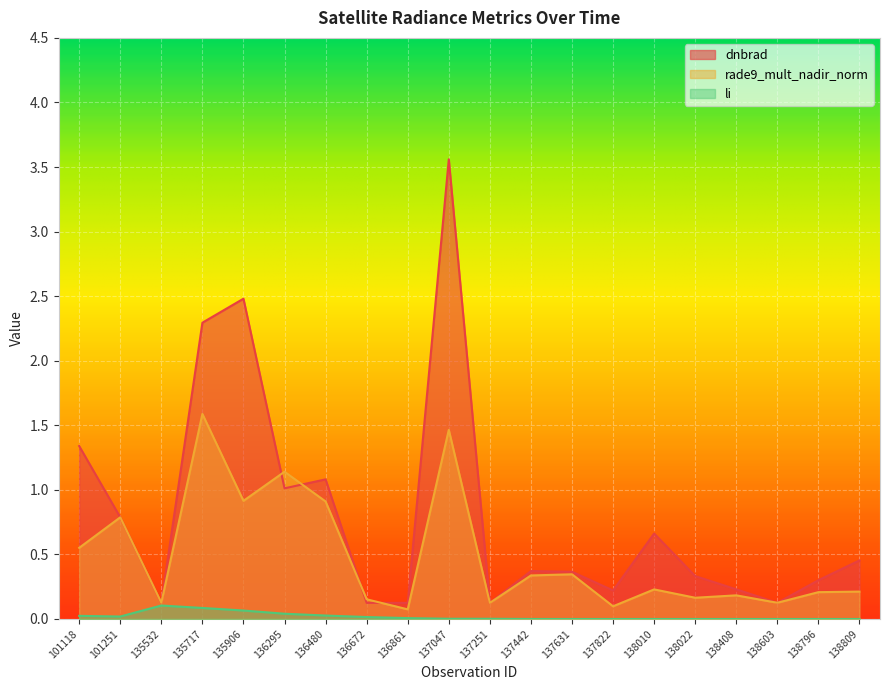

Which series changed the most between 136480 and 137442?

dnbrad